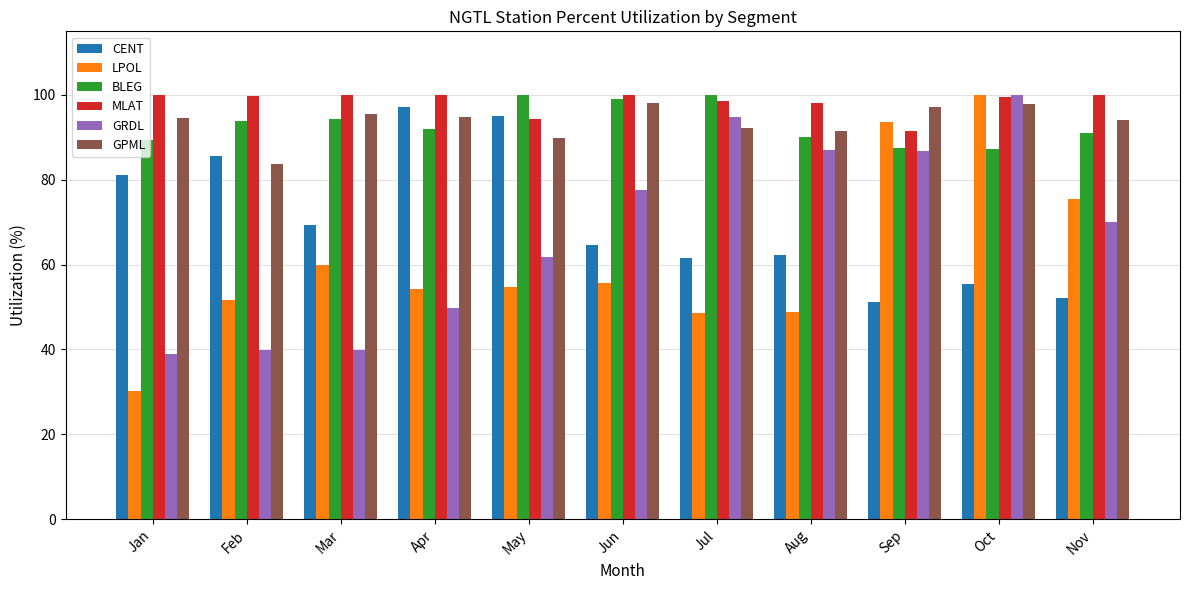

At which label does BLEG first exceed 91?

Feb